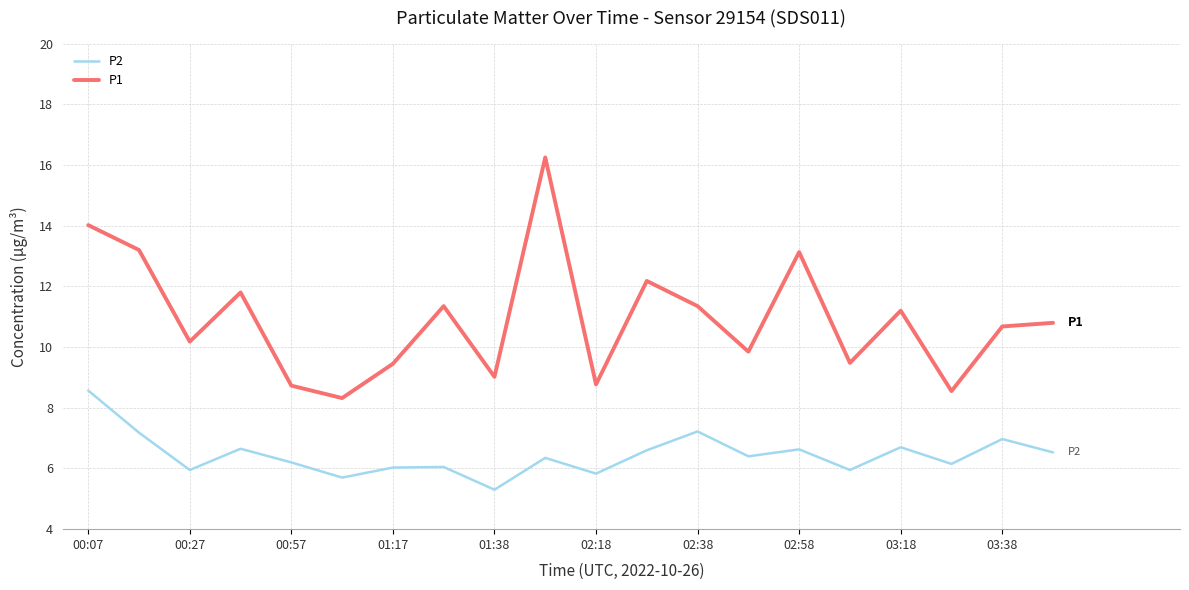

True or false: P2 and P1 intersect in this chart.

False